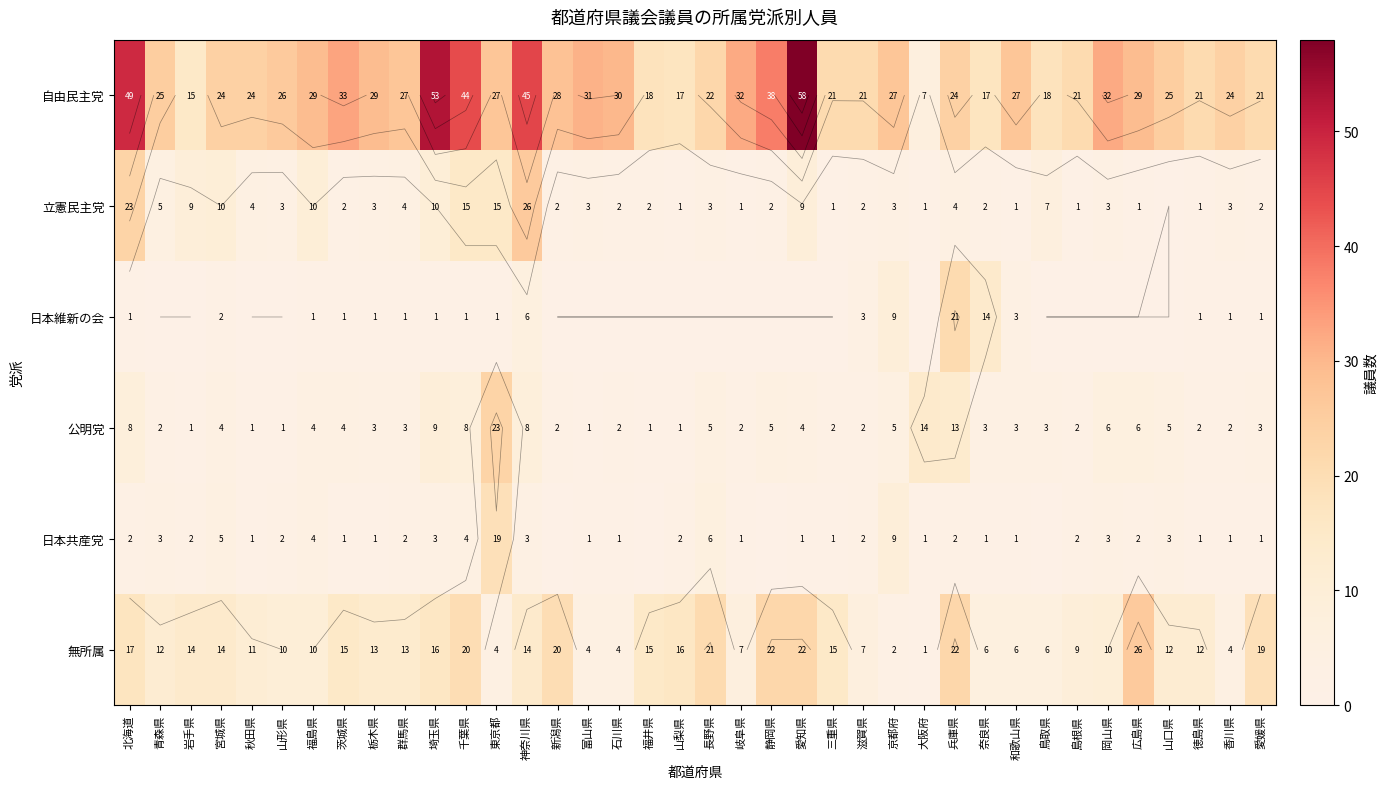

Is it true that 公明党 equals 7 at 長野県?

False